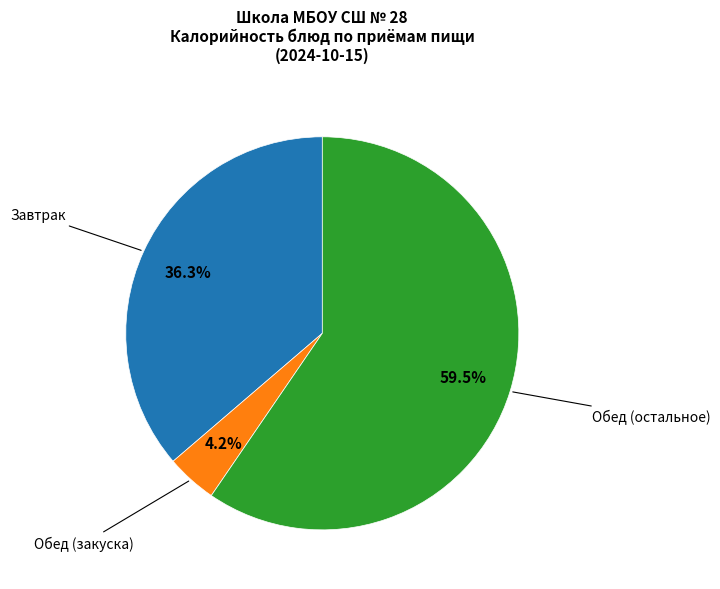

How many segments does this pie chart have?

3